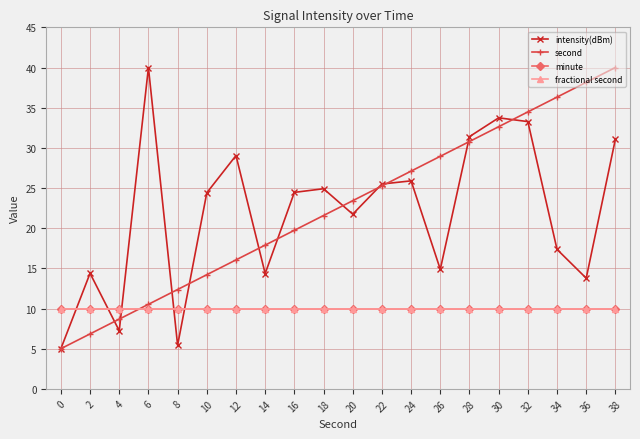

What is the value of the second point at the 14th from the left?

28.9